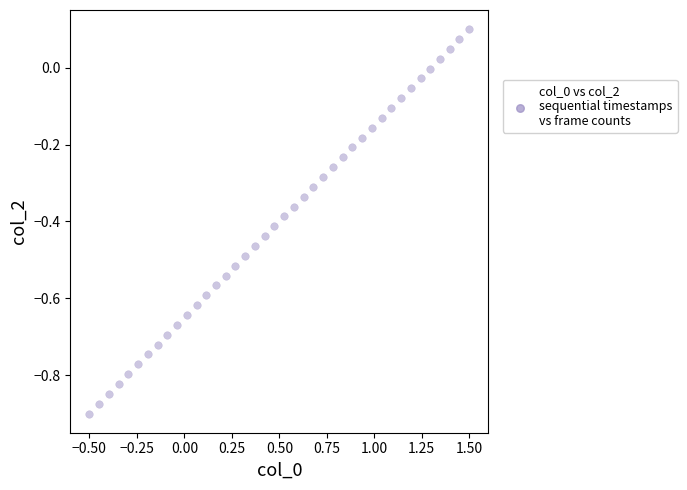

What is the range of X values (max minus min)?

2.0